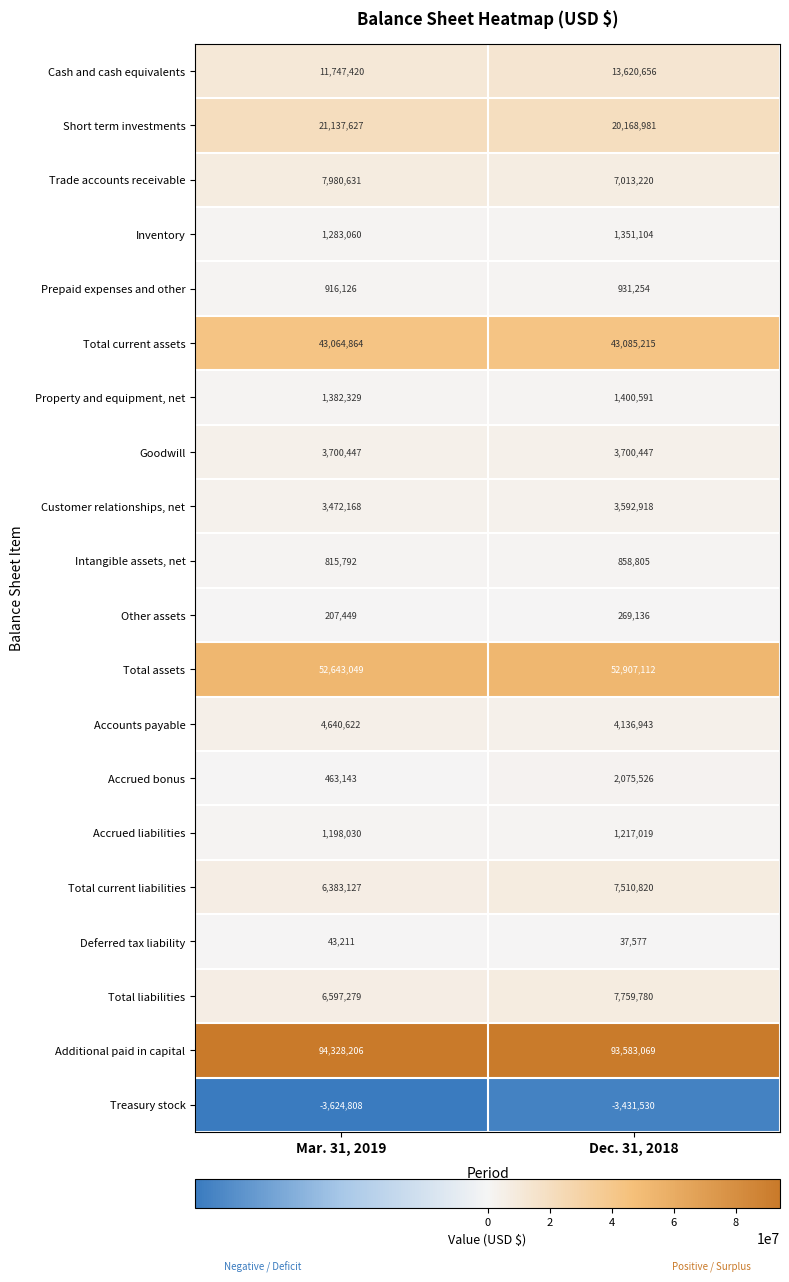

What is the minimum value shown in the chart?

-3624808